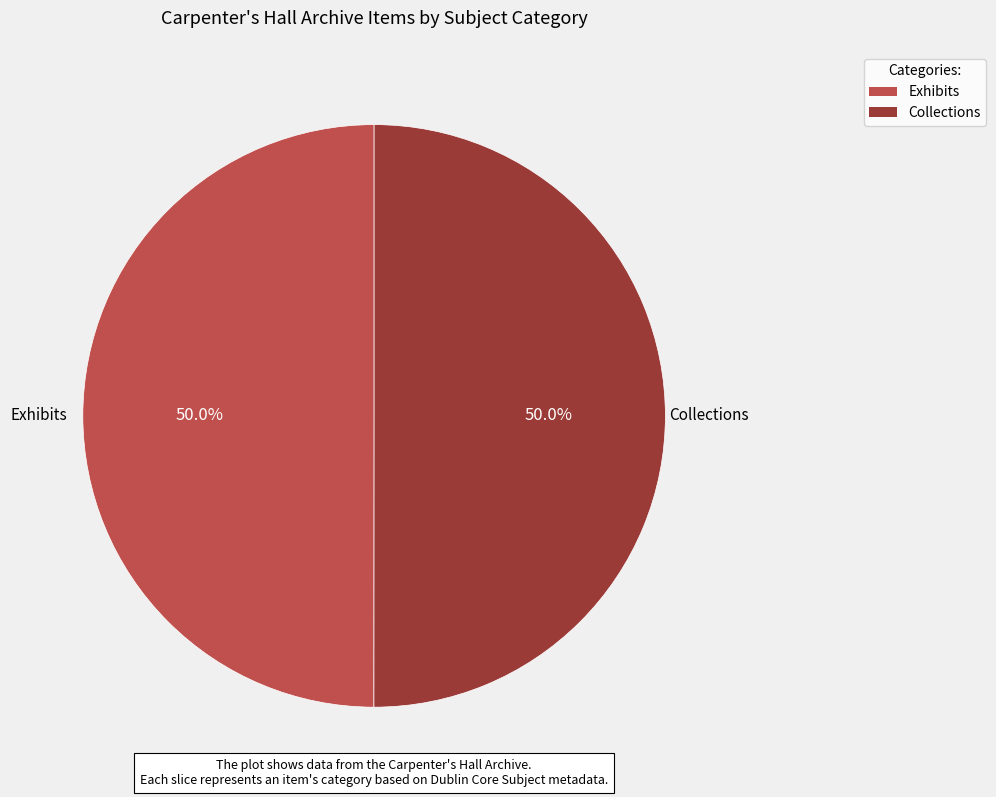

What is the ratio of the value at Collections to the value at Exhibits?

1.0